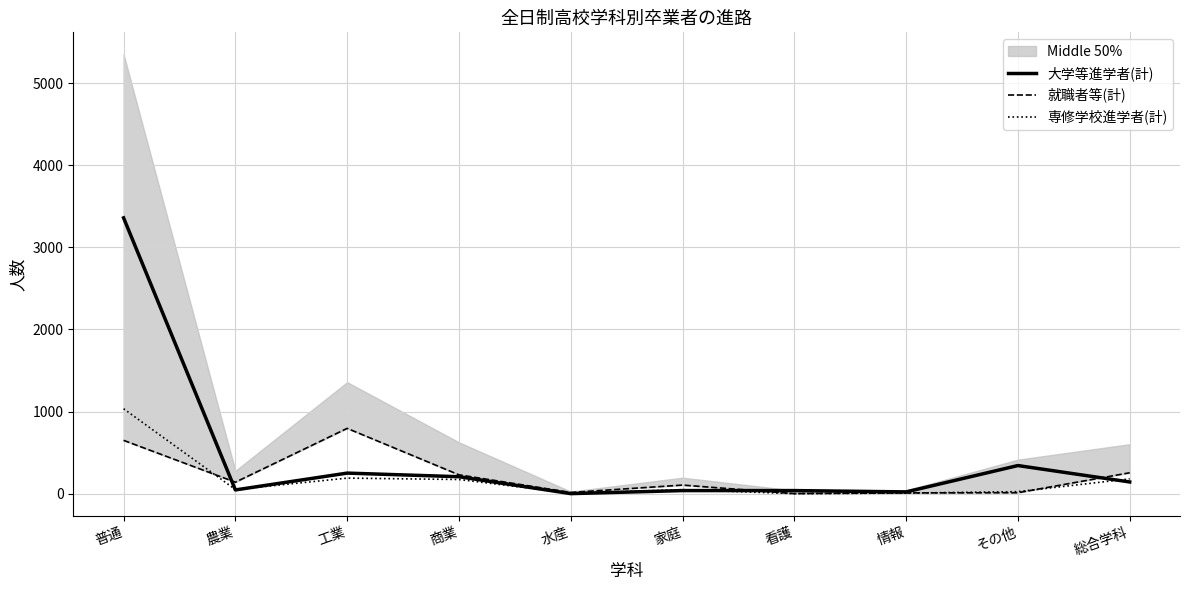

True or false: 就職者等(計) has more than 0 interior local peaks.

True